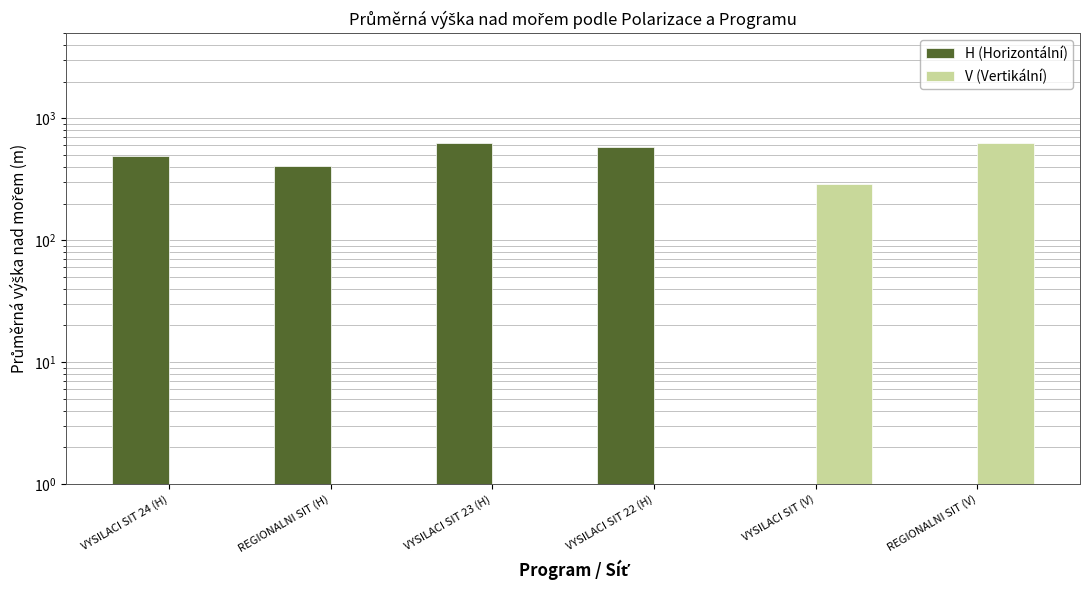

Reading left to right, list all the values displayed in this chart.

H (Horizontální): VYSILACI SIT 24 (H)=494.7	REGIONALNI SIT (H)=410.0	VYSILACI SIT 23 (H)=626.5	VYSILACI SIT 22 (H)=579.0	VYSILACI SIT (V)=0.0	REGIONALNI SIT (V)=0.0
V (Vertikální): VYSILACI SIT 24 (H)=0.0	REGIONALNI SIT (H)=0.0	VYSILACI SIT 23 (H)=0.0	VYSILACI SIT 22 (H)=0.0	VYSILACI SIT (V)=291.5	REGIONALNI SIT (V)=630.0